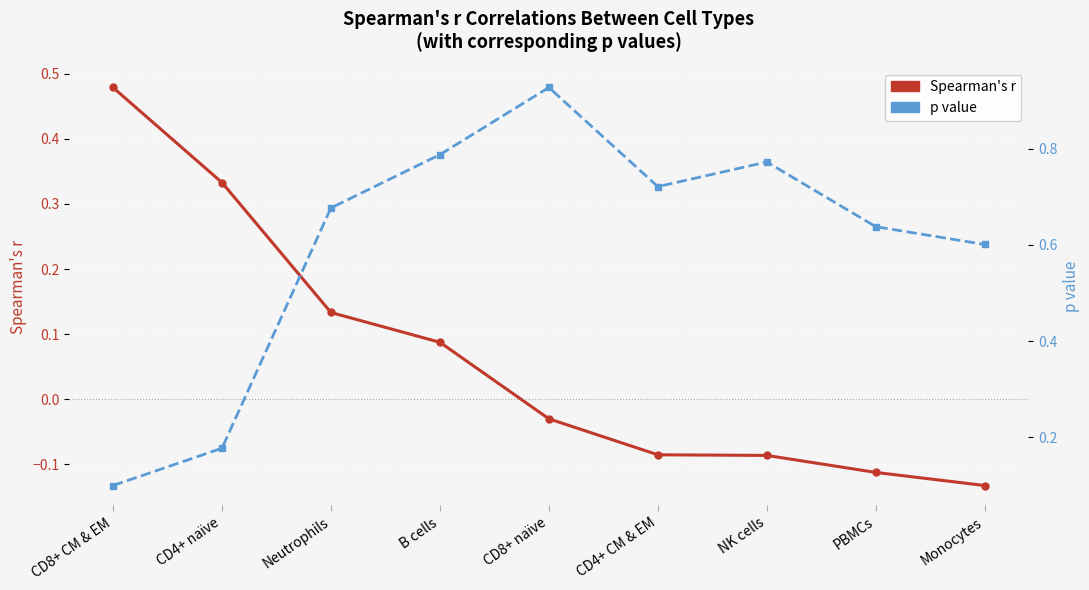

What position from the right is Neutrophils?

7